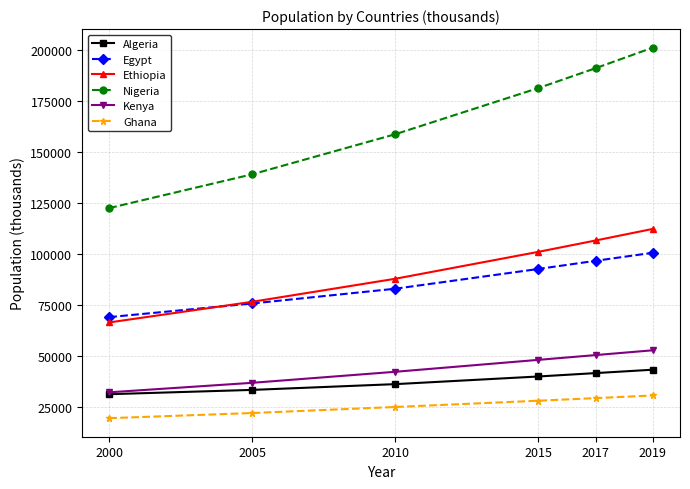

Reading right to left, what are all the values shown in this chart?

Algeria: 43053	41389	39728	35977	33150	31042
Egypt: 100388	96443	92443	82761	75524	68832
Ethiopia: 112079	106400	100835	87640	76346	66225
Nigeria: 200964	190873	181137	158503	138865	122284
Kenya: 52574	50221	47878	42031	36625	31965
Ghana: 30418	29121	27849	24780	21815	19279